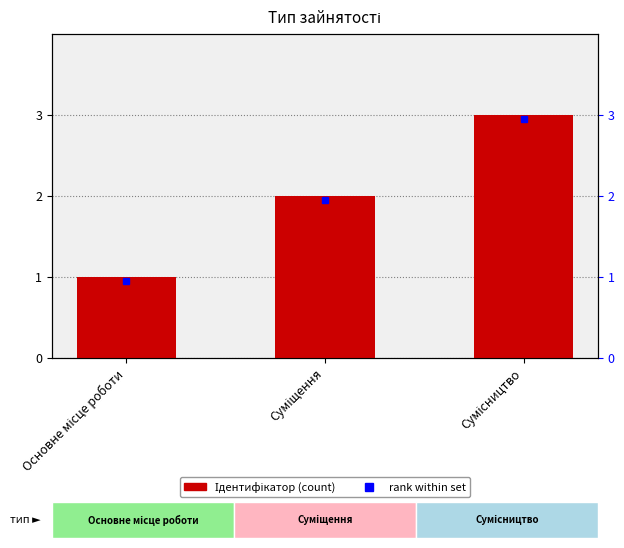

What is the minimum value shown in the chart?

1